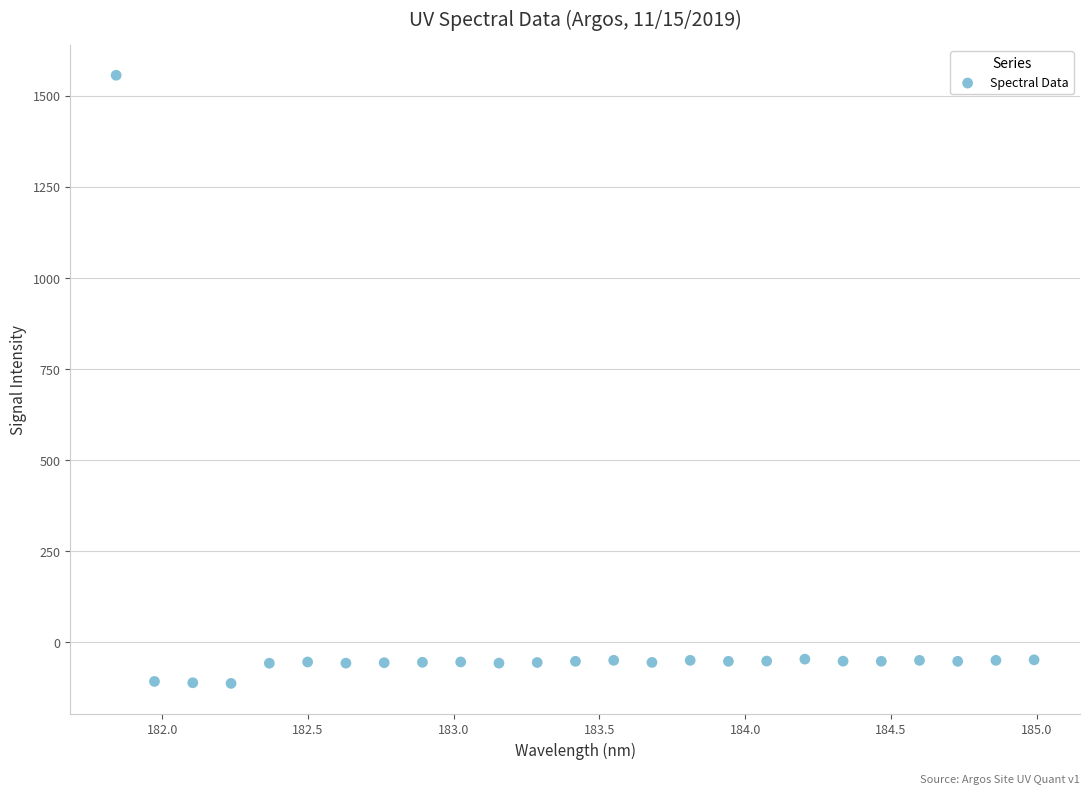

What is the range of Y values (max minus min)?

1669.1